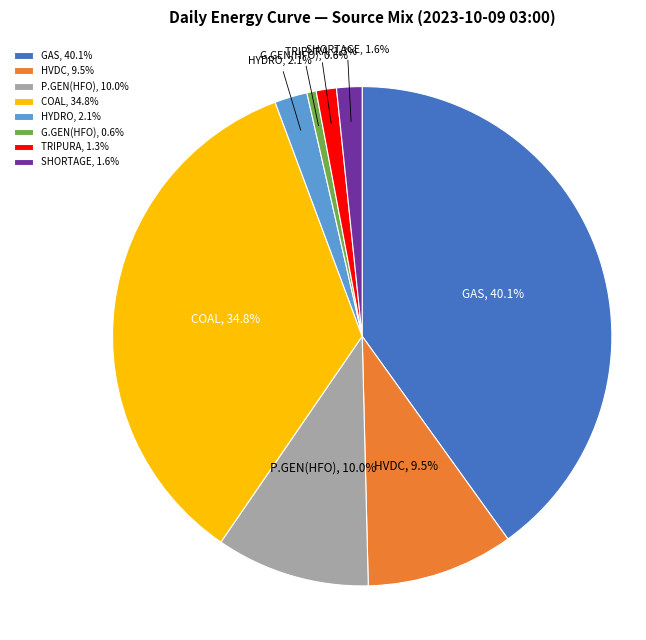

Between P.GEN(HFO) and COAL, which is larger?

COAL